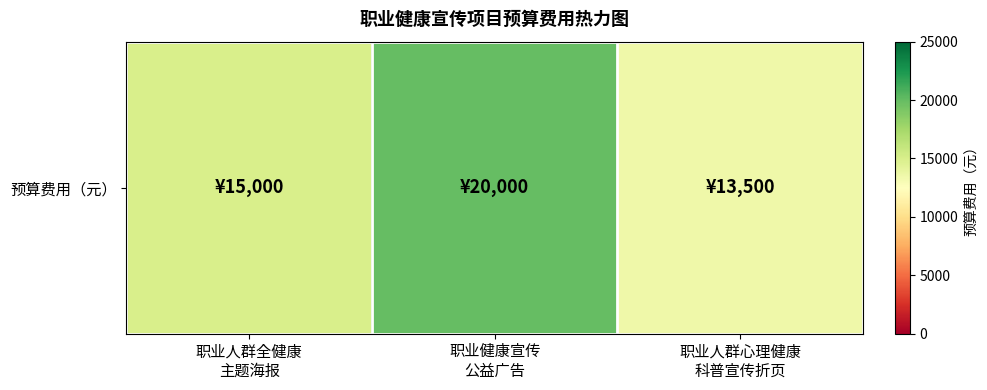

What is the maximum value shown in the chart?

20000